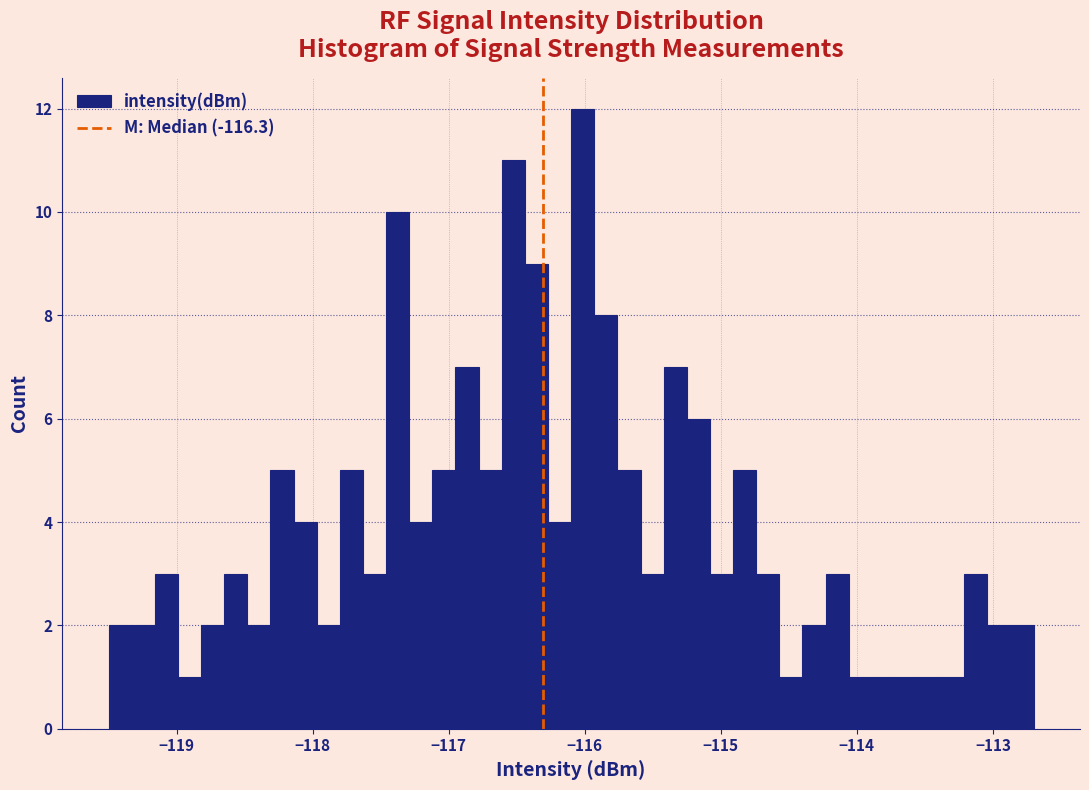

Around what value on the x-axis is the tallest bar? Give the approximate position of its centre, as read against the axis.

-116.0